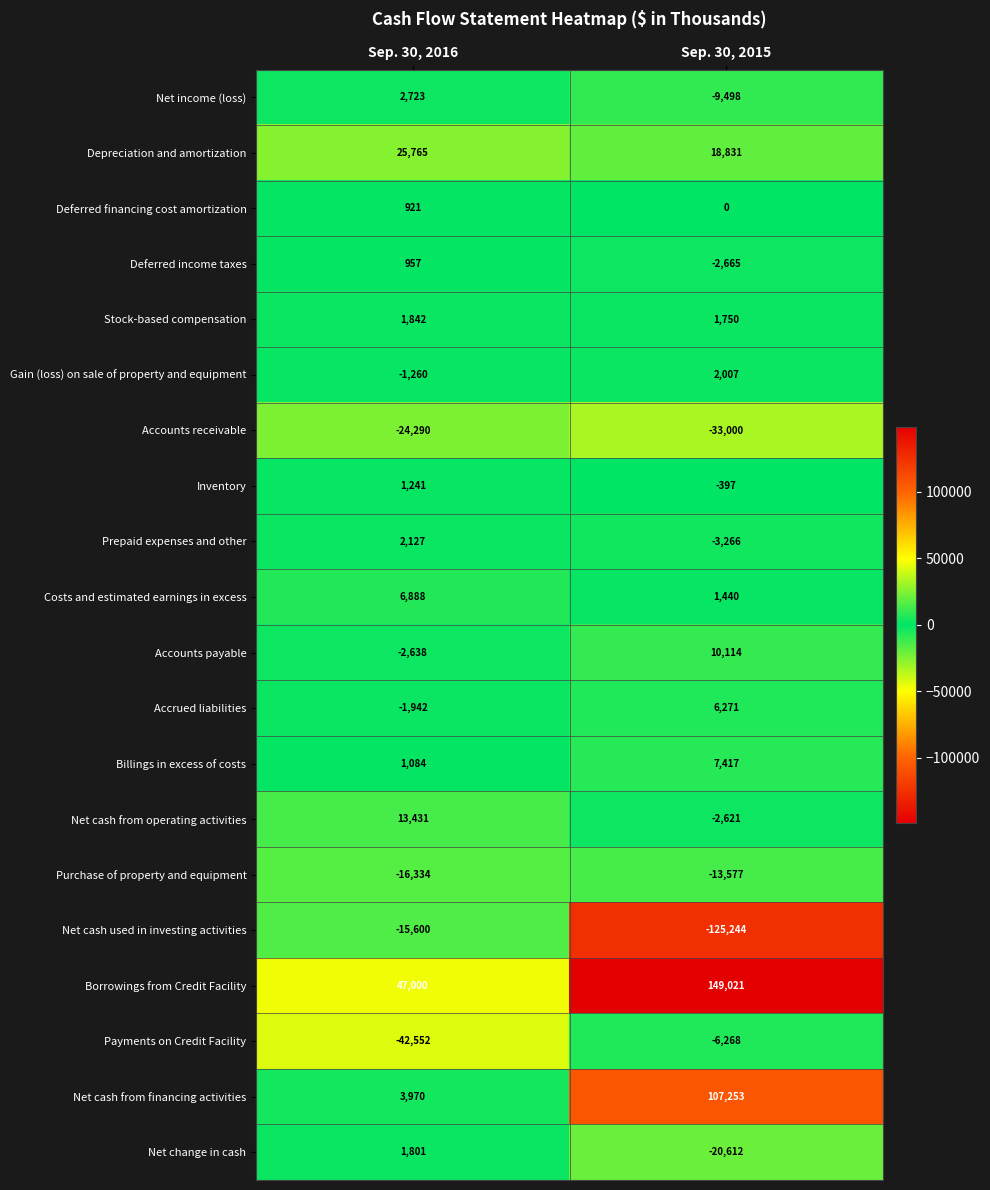

Rank the series by their maximum value, from highest to lowest.

Borrowings from Credit Facility, Net cash from financing activities, Depreciation and amortization, Net cash from operating activities, Accounts payable, Billings in excess of costs, Costs and estimated earnings in excess, Accrued liabilities, Net income (loss), Prepaid expenses and other, Gain (loss) on sale of property and equipment, Stock-based compensation, Net change in cash, Inventory, Deferred income taxes, Deferred financing cost amortization, Payments on Credit Facility, Purchase of property and equipment, Net cash used in investing activities, Accounts receivable